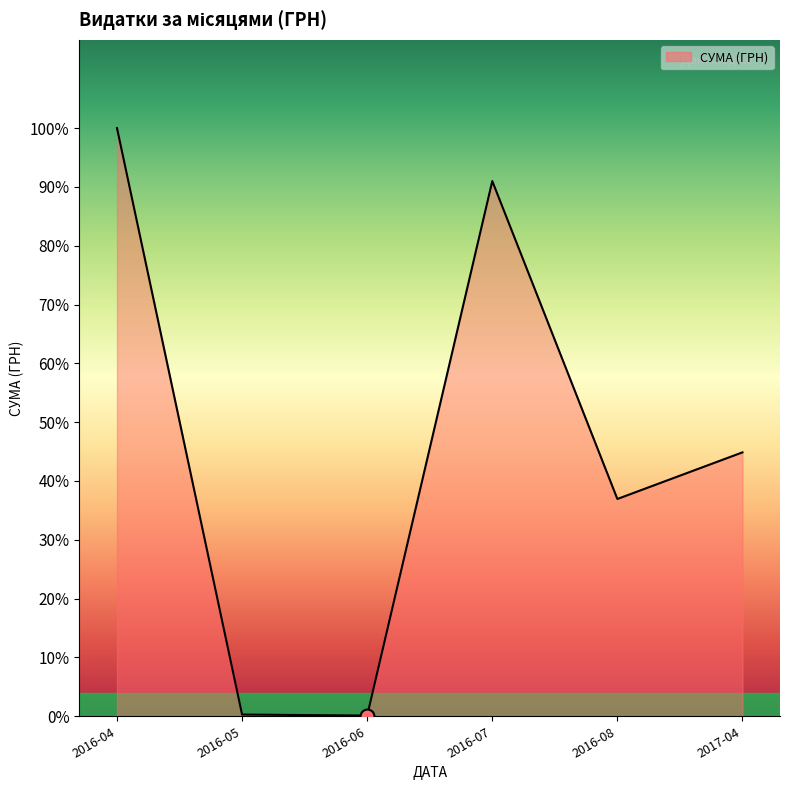

Does the chart display data point markers on the line(s)?

No